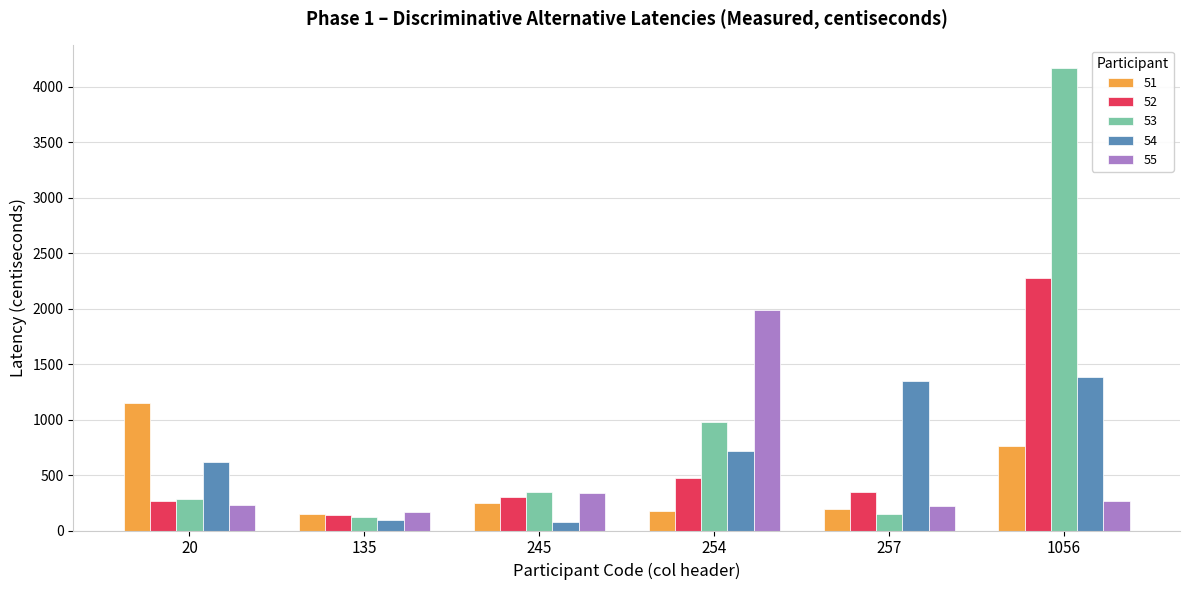

At which label does 51 reach its peak?

20